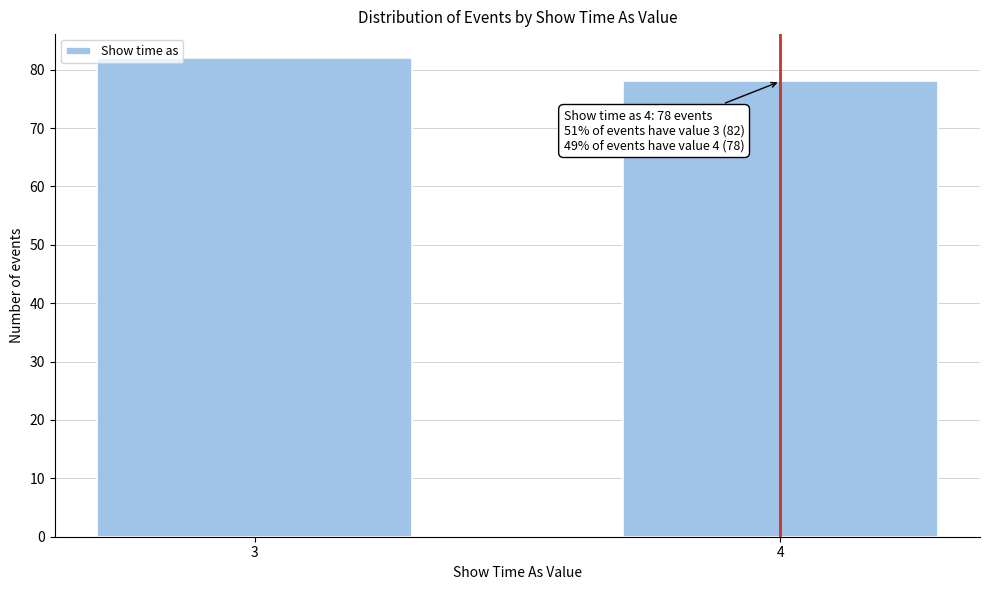

Reading left to right, what are all the values shown in this chart?

3=82	4=78